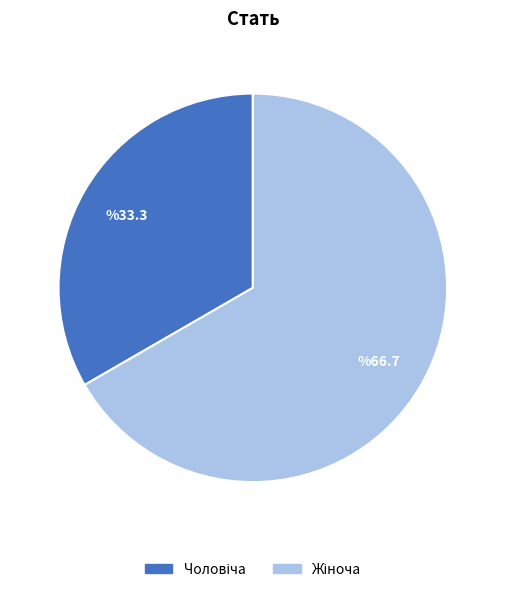

Is there a majority slice in this chart?

Yes